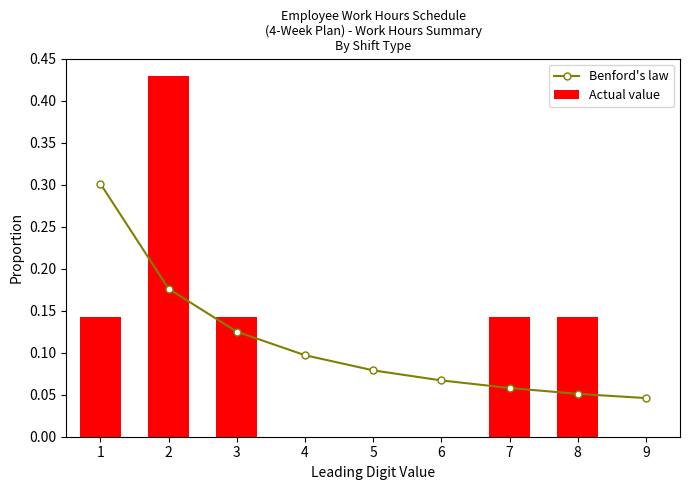

What value does the Benford's law series have at 4?

0.1